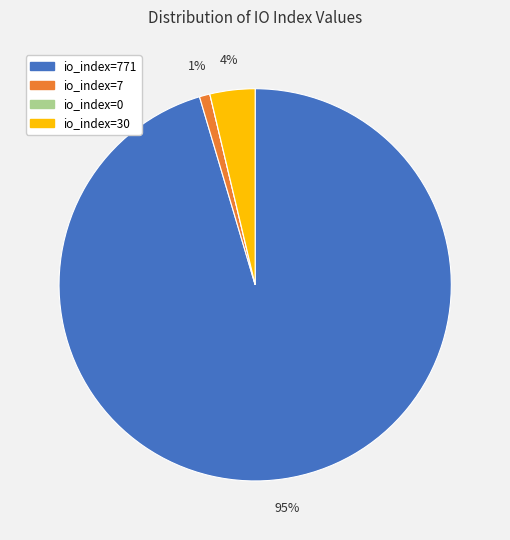

To the nearest percent, what portion does io_index=7 represent?

1%